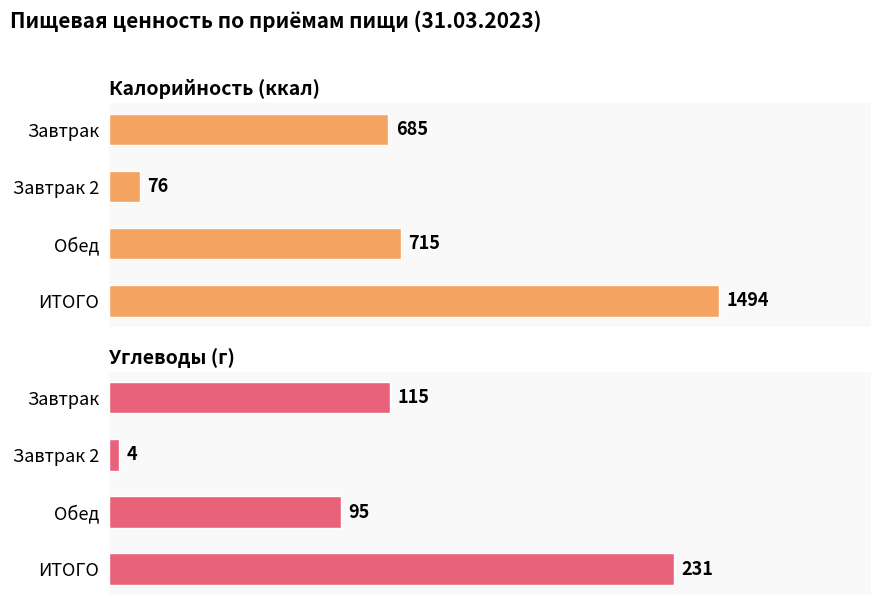

How many series are shown in this chart?

2